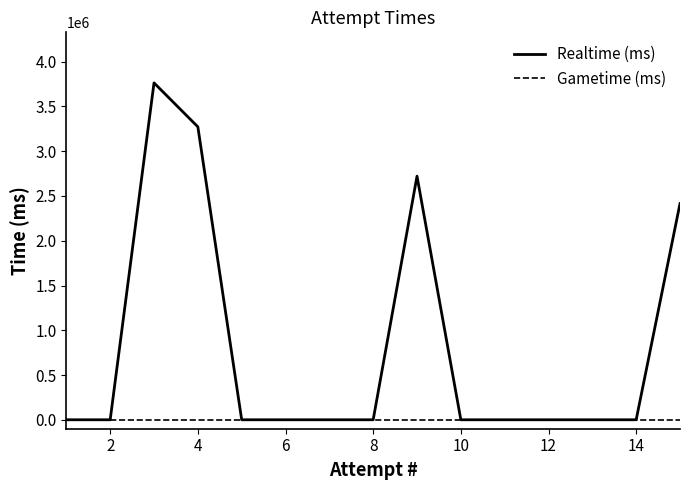

Which series has the largest total across all categories?

Realtime (ms)